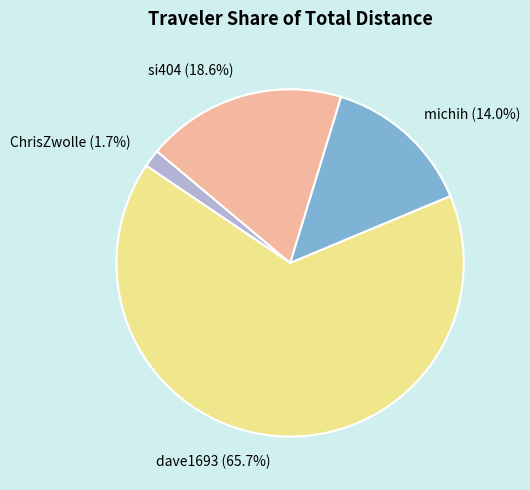

What is the majority slice?

dave1693